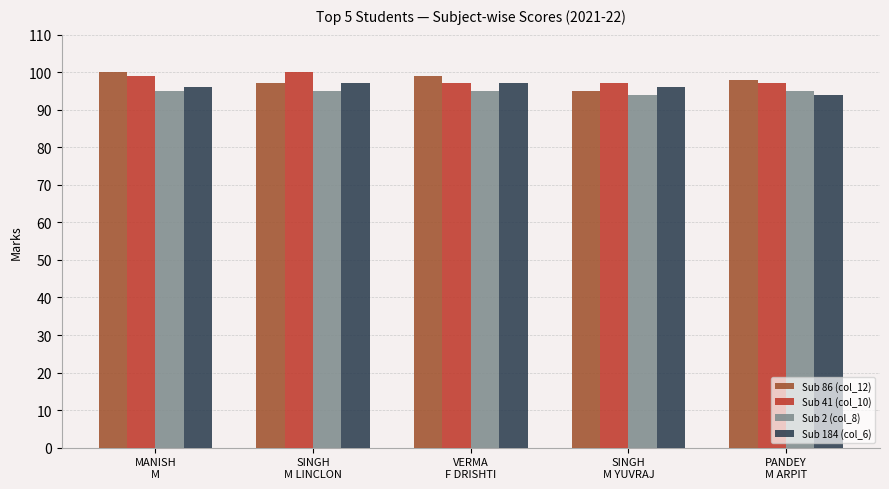

Which series has the largest range (max minus min)?

Sub 86 (col_12)